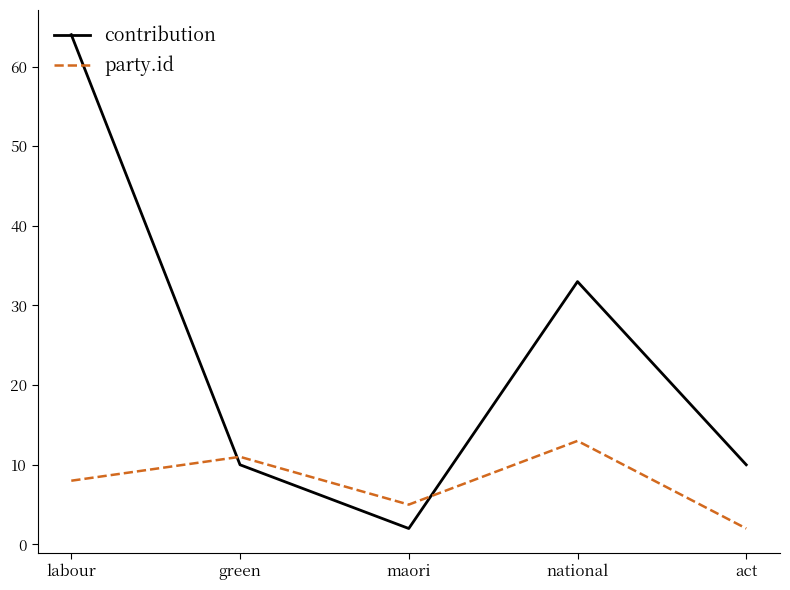

List the series in order of their overall mean, highest first.

contribution, party.id